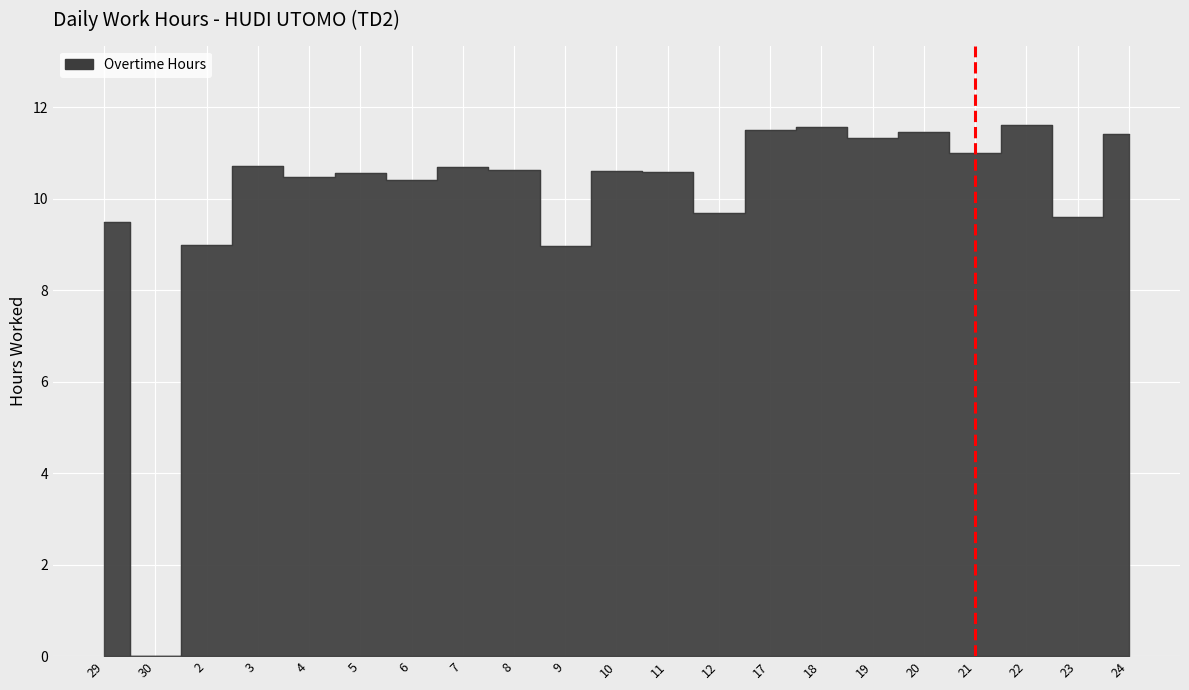

Which label corresponds to the largest value in the chart?

22